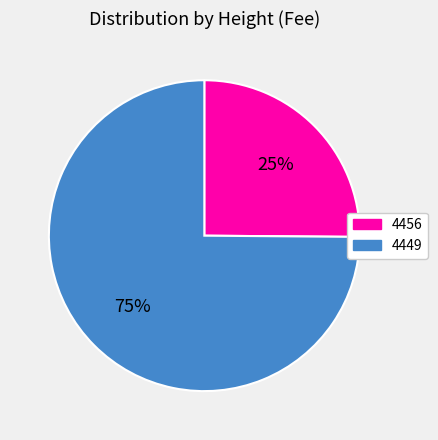

To the nearest percent, what portion does 4449 represent?

75%